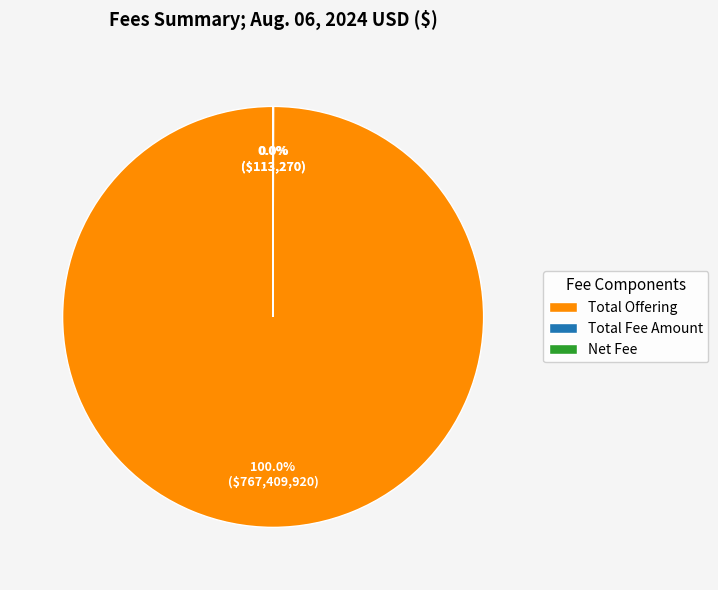

To the nearest percent, what is the difference between the largest and smallest slice percentages?

100%